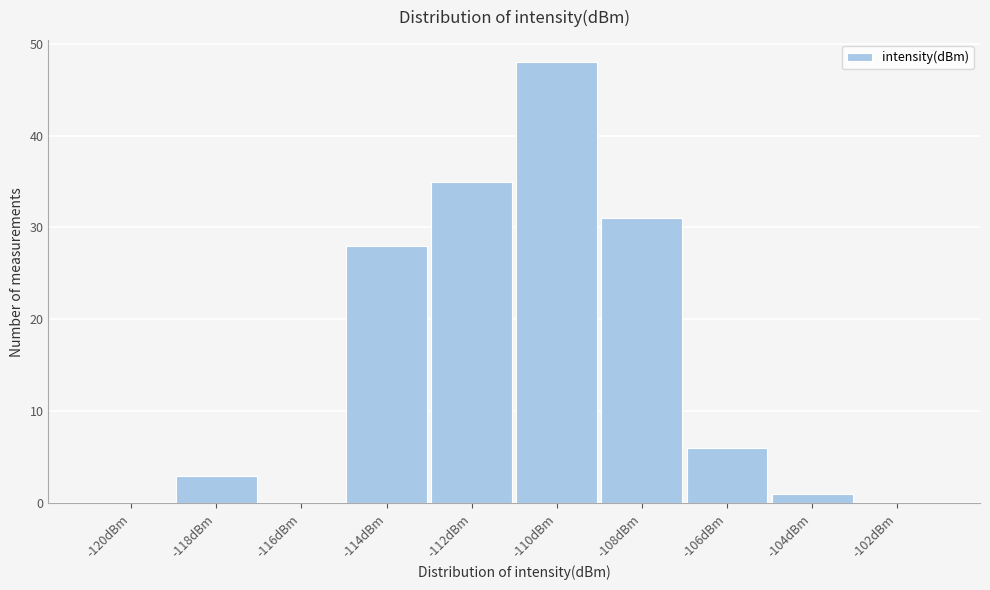

Reading left to right, transcribe all the data shown in this chart.

-120dBm=0	-118dBm=3	-116dBm=0	-114dBm=28	-112dBm=35	-110dBm=48	-108dBm=31	-106dBm=6	-104dBm=1	-102dBm=0